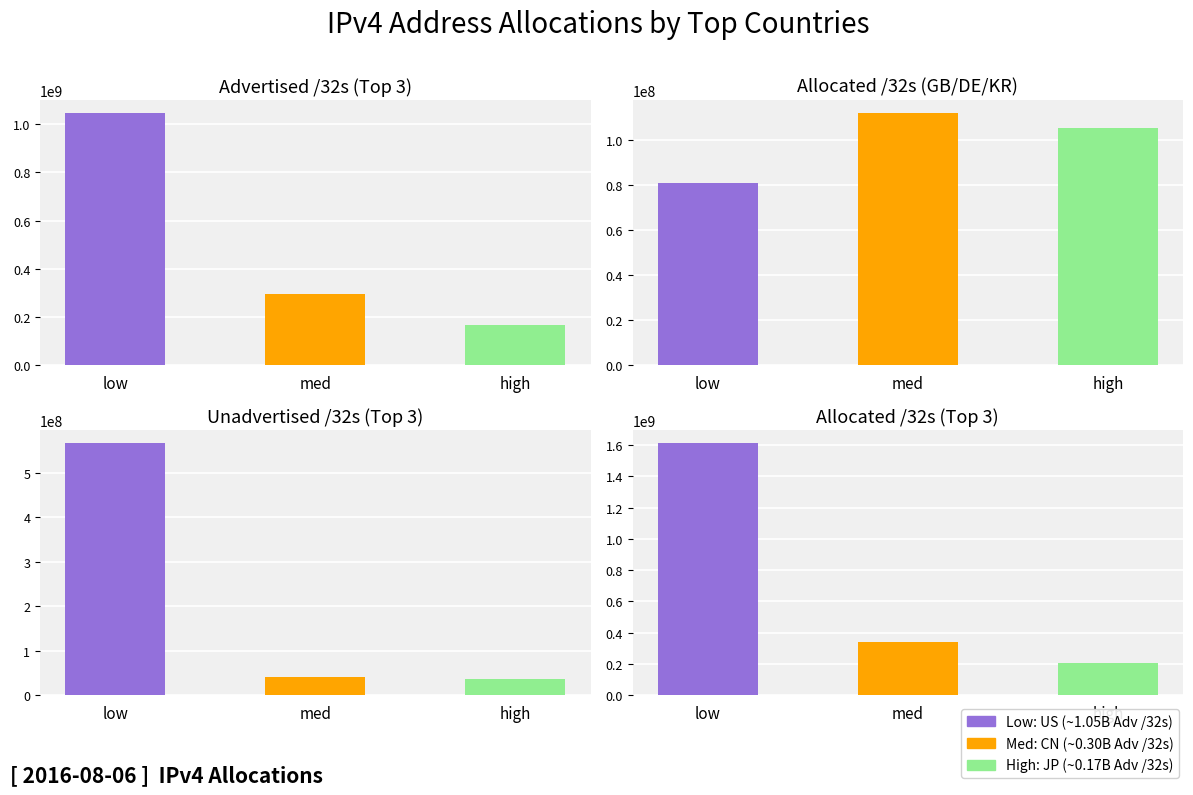

Between GB and CN, which is larger?

CN